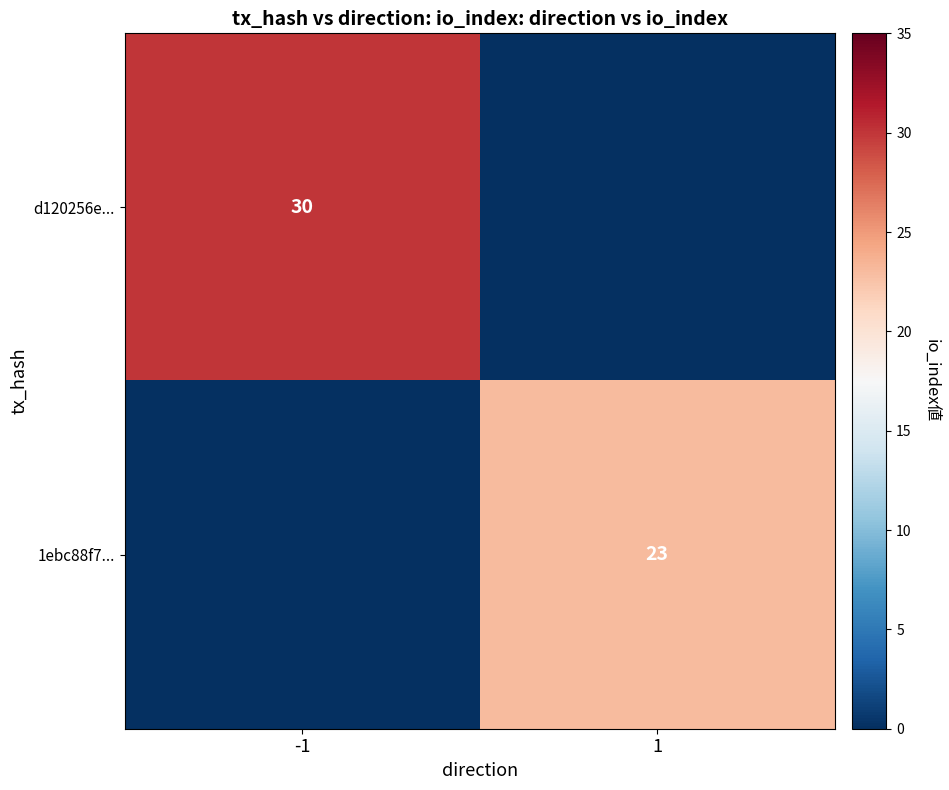

True or false: d120256e... has a value of 30 at -1.

True